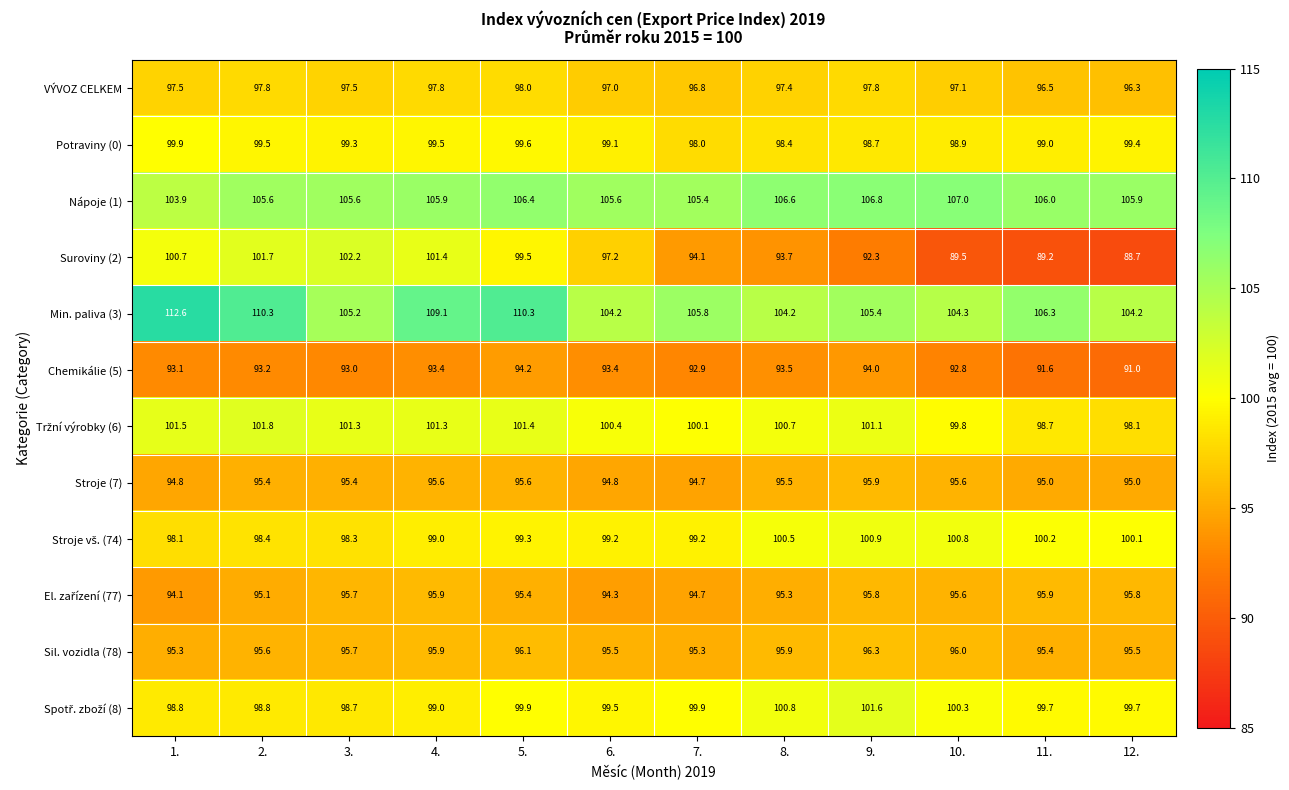

At how many categories does at least one series exceed 105?

12